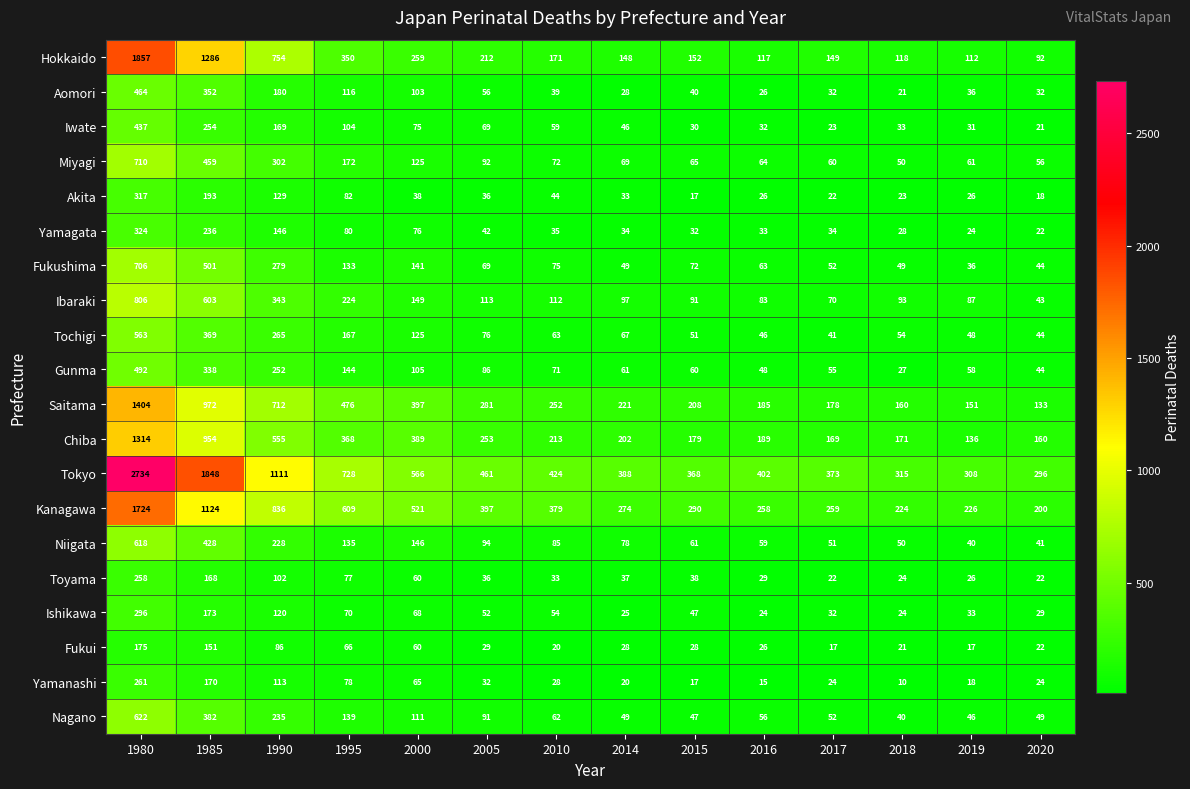

Rank the series by their maximum value, from highest to lowest.

Tokyo, Hokkaido, Kanagawa, Saitama, Chiba, Ibaraki, Miyagi, Fukushima, Nagano, Niigata, Tochigi, Gunma, Aomori, Iwate, Yamagata, Akita, Ishikawa, Yamanashi, Toyama, Fukui